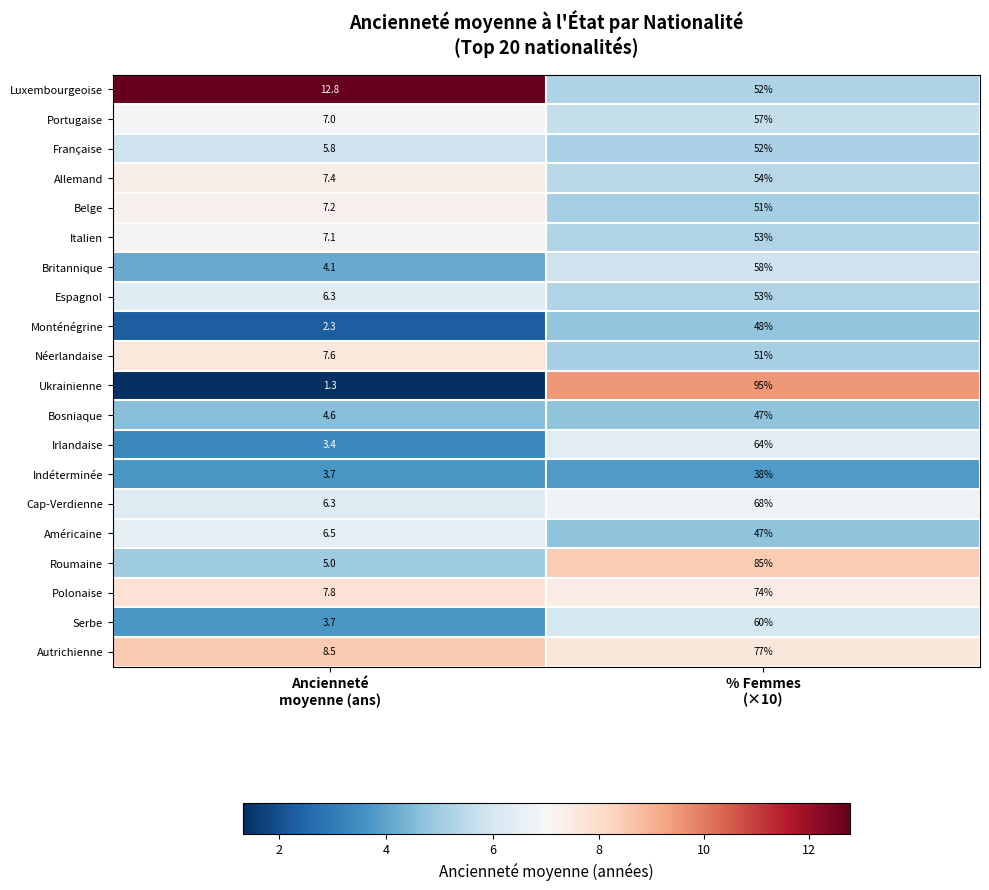

At which category is the sum across all series the highest?

% Femmes
(×10)